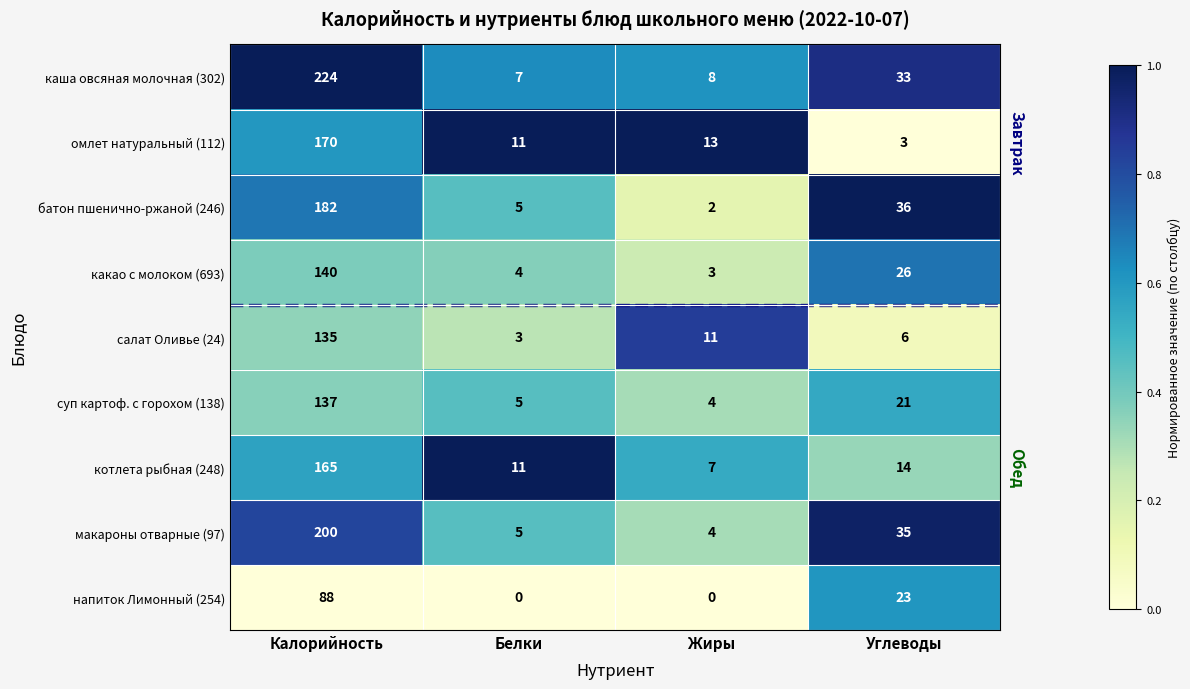

Which series has the largest range (max minus min)?

каша овсяная молочная (302)